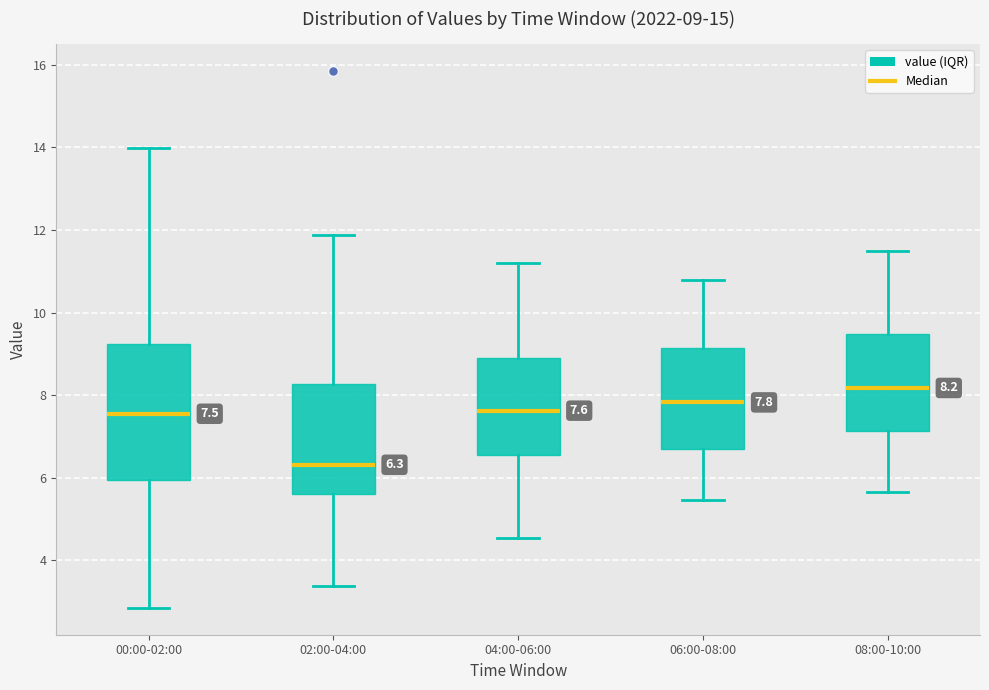

Comparing the boxes themselves (not the whiskers), which one is the tallest?

00:00-02:00